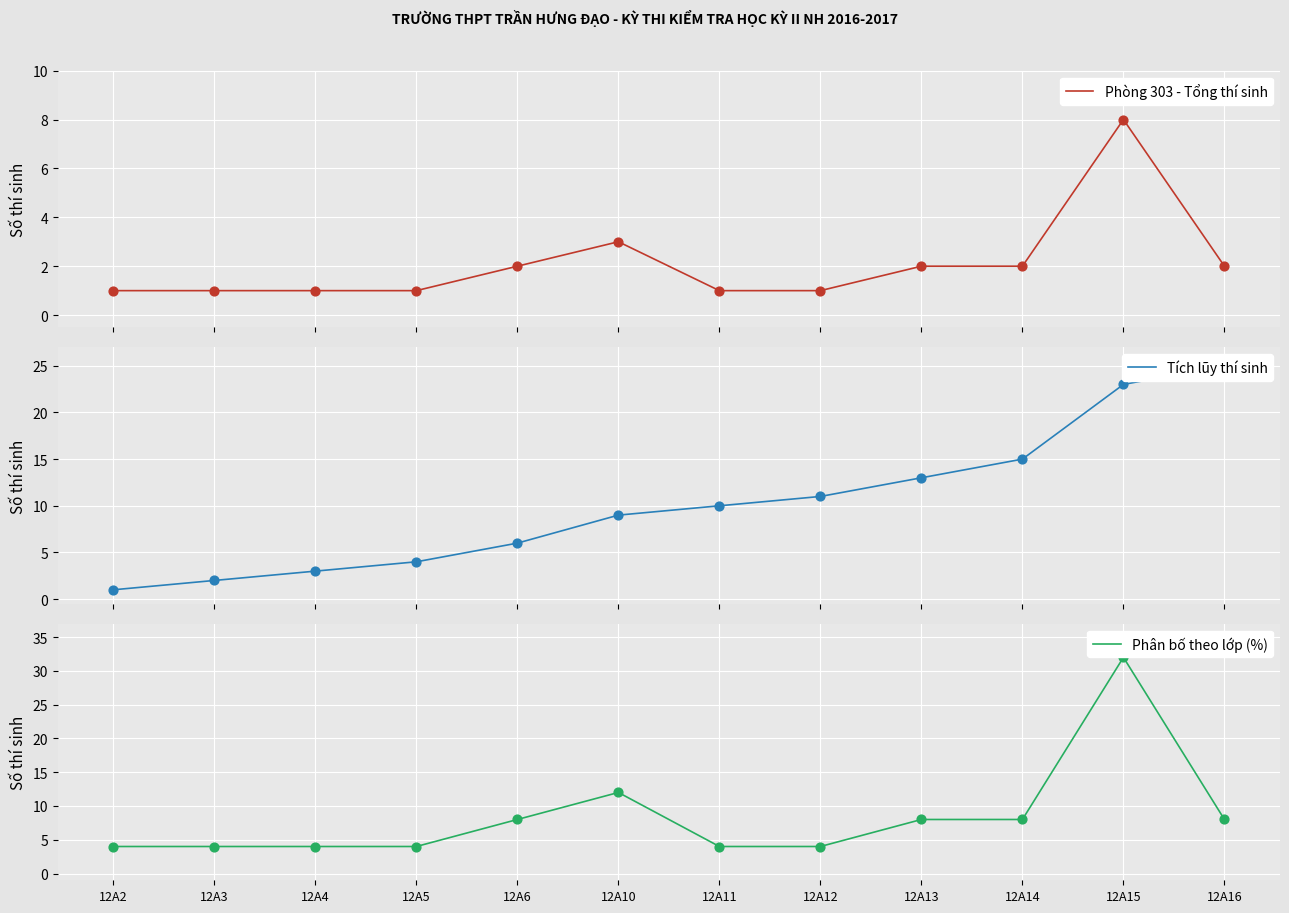

Which series has the largest total across all categories?

Tích lũy thí sinh